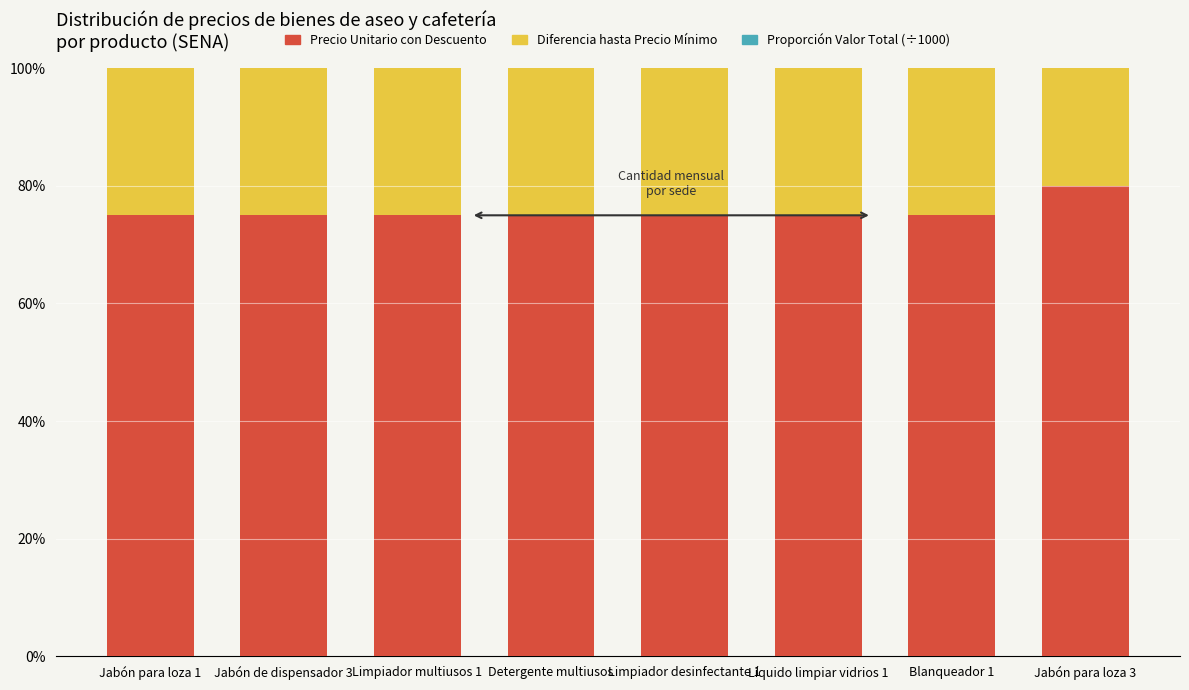

Reading left to right, list the values for the Precio Unitario con Descuento series.

75	75	75	75	75	75	75	80